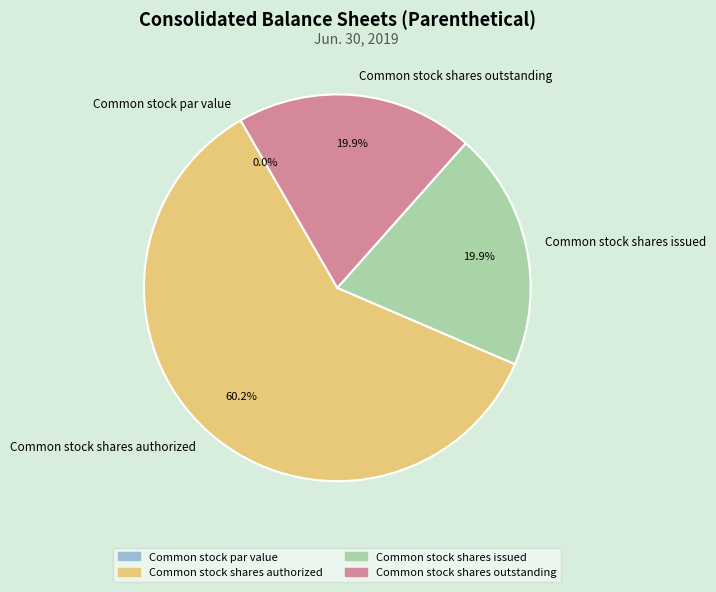

Rank the categories by value from highest to lowest.

Common stock shares authorized, Common stock shares issued, Common stock shares outstanding, Common stock par value